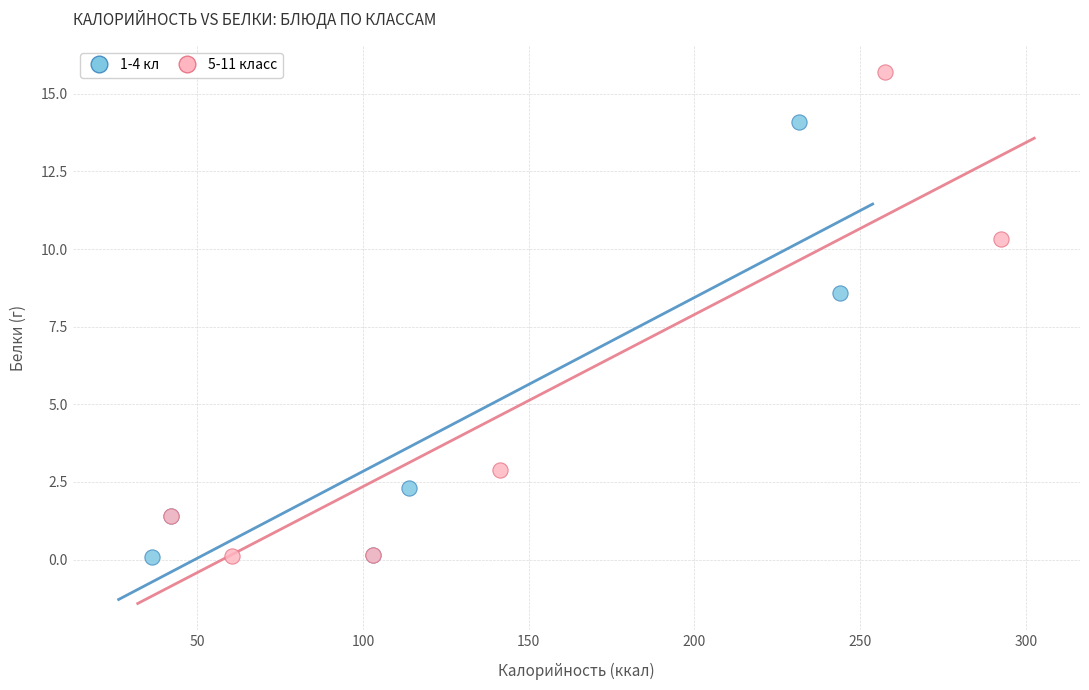

Which series has the widest spread of Y values?

5-11 класс